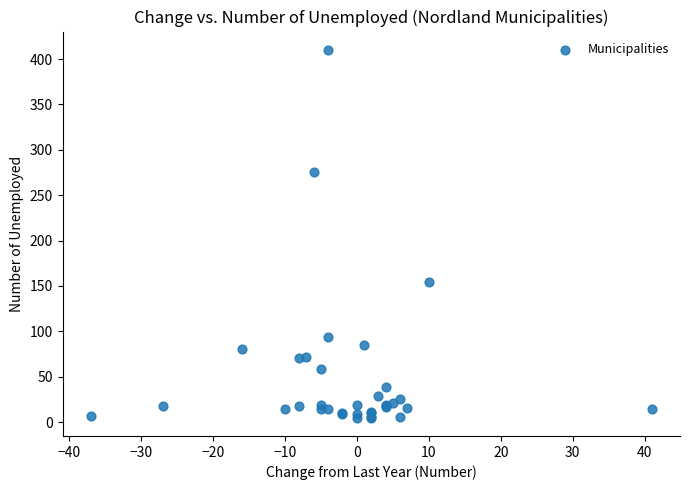

What Y value in the scatter plot is closest to 207?

154